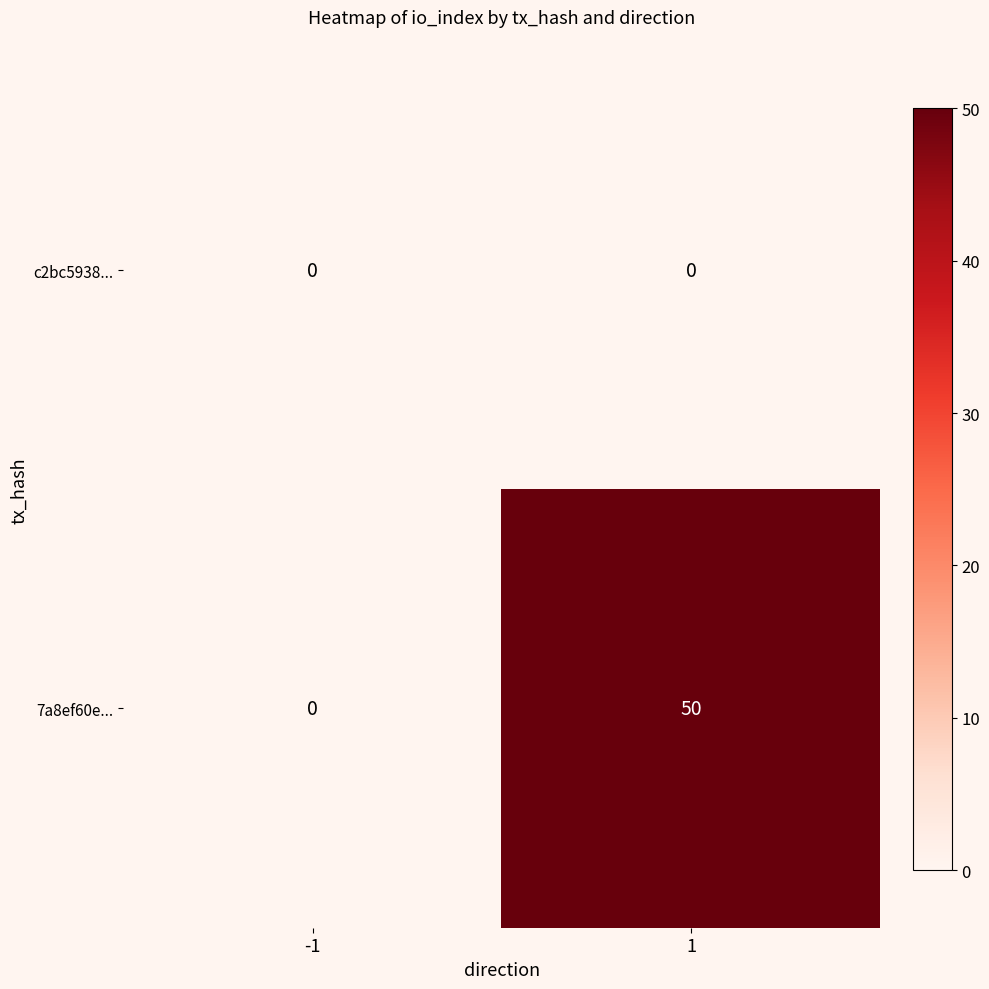

List the series in order of their peak value, highest first.

7a8ef60e..., c2bc5938...